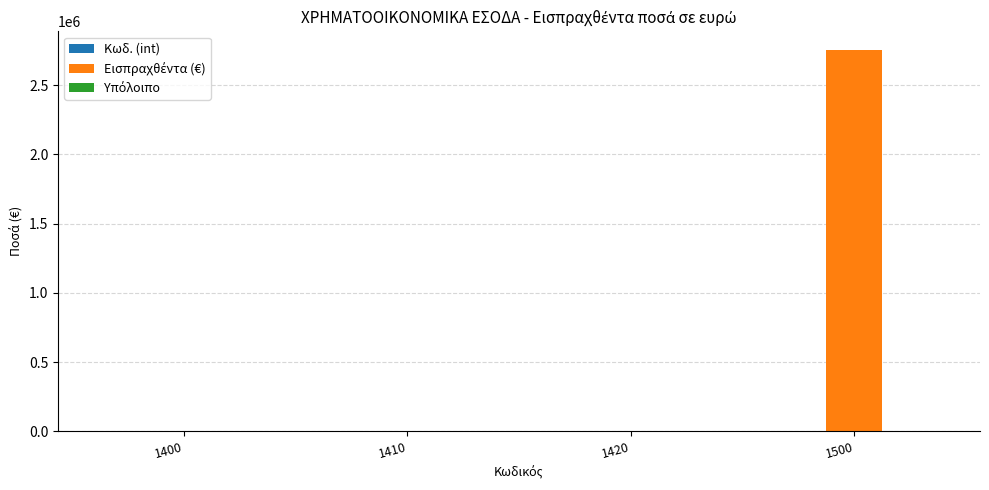

At which category is the sum across all series the highest?

1500